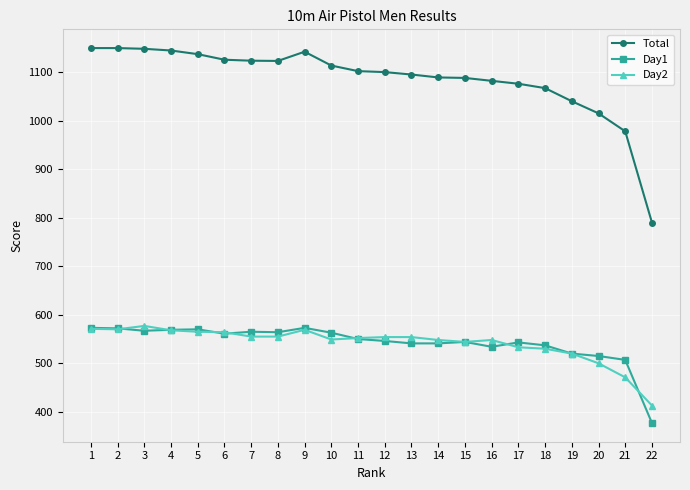

What is the value of the Total point at the 3rd from the left?

1148.0